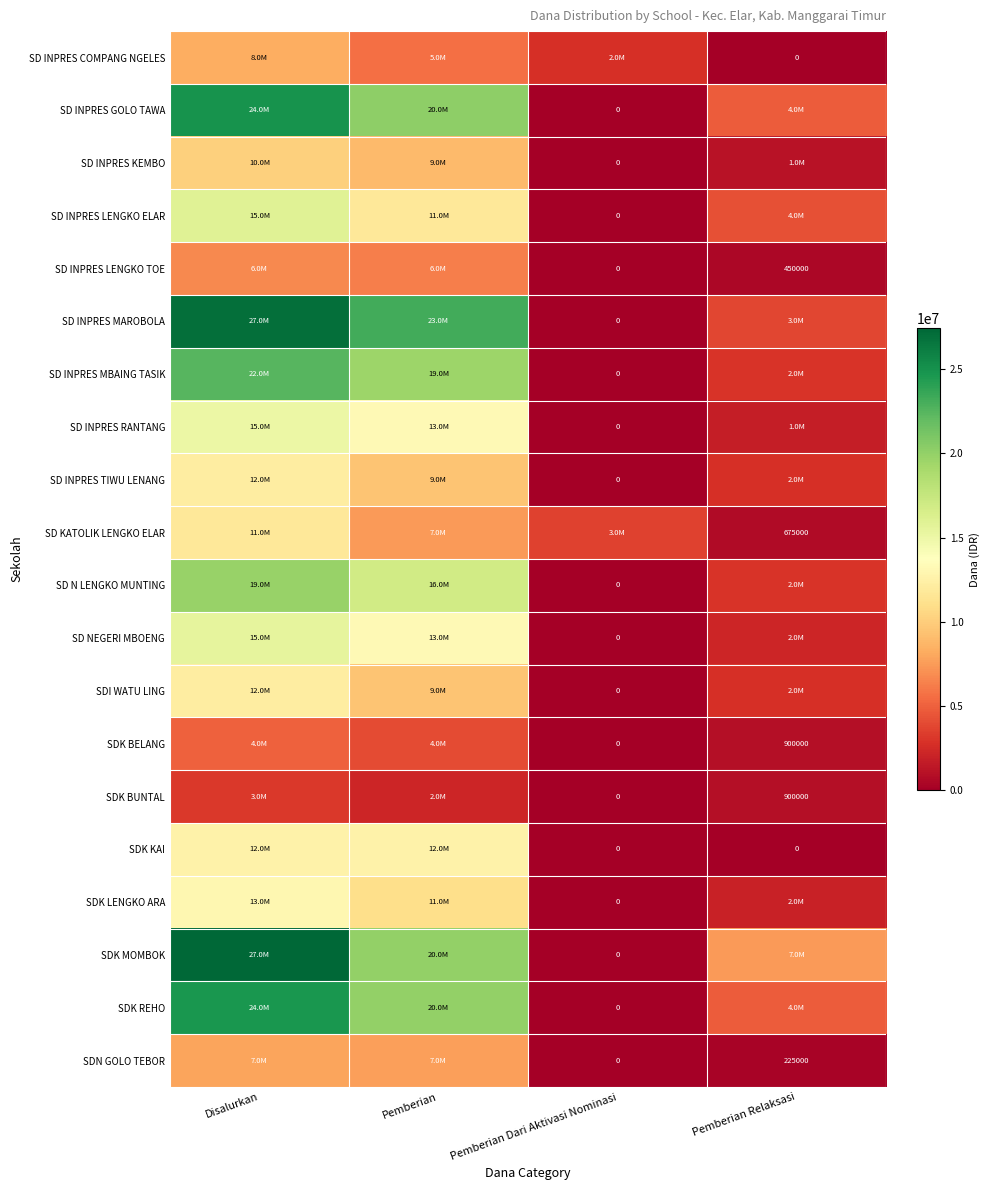

Count the number of data series in this chart.

20